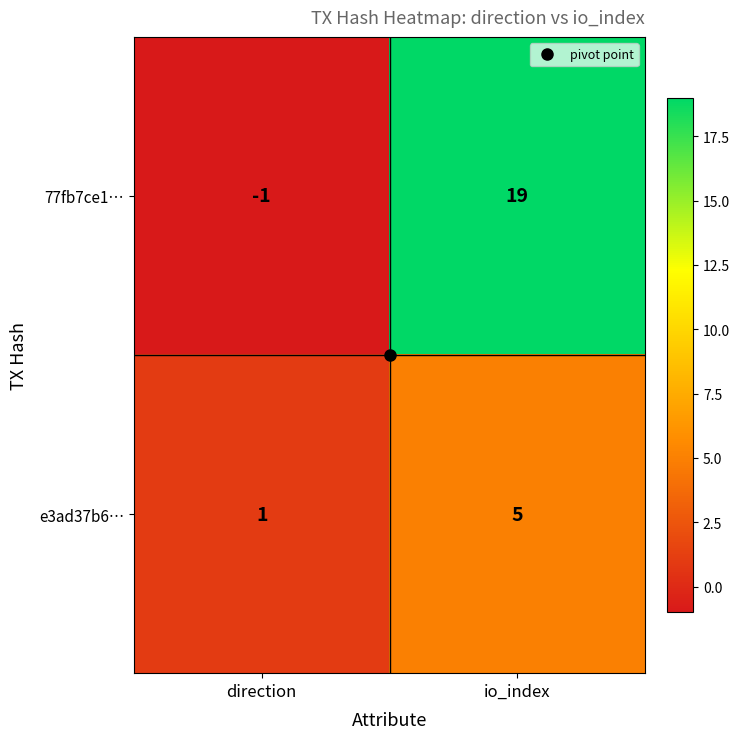

At which label is 77fb7ce1… closest to 9?

direction